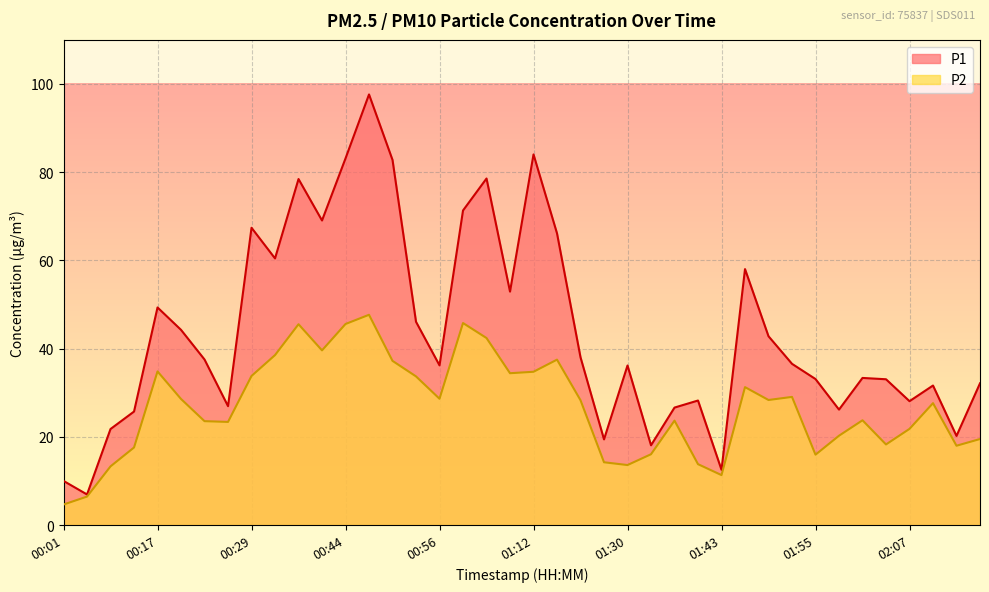

Which series has the largest range (max minus min)?

P1